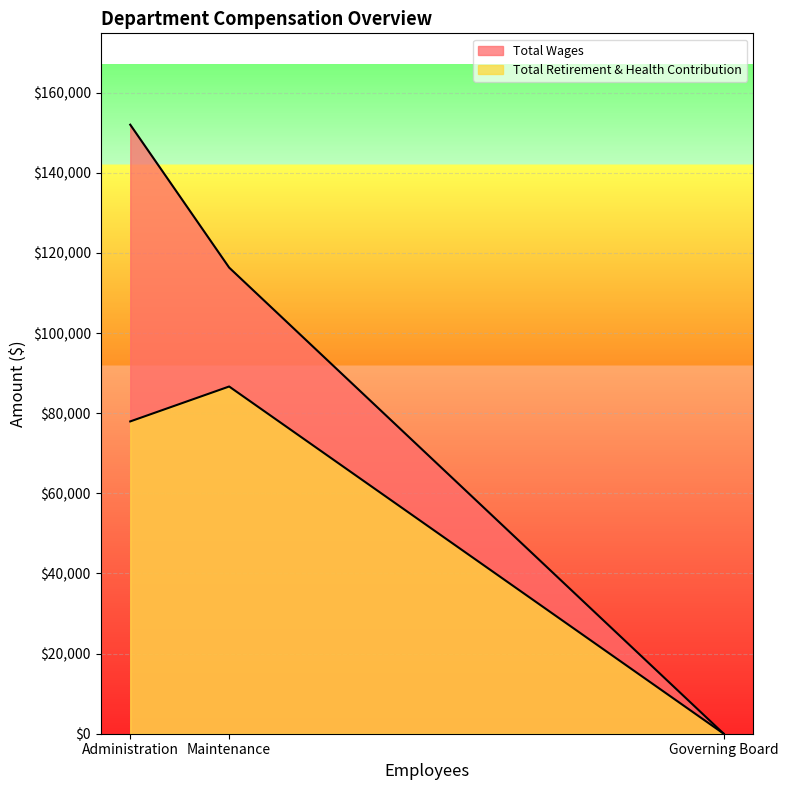

List the series in order of their peak value, lowest first.

Total Retirement & Health Contribution, Total Wages